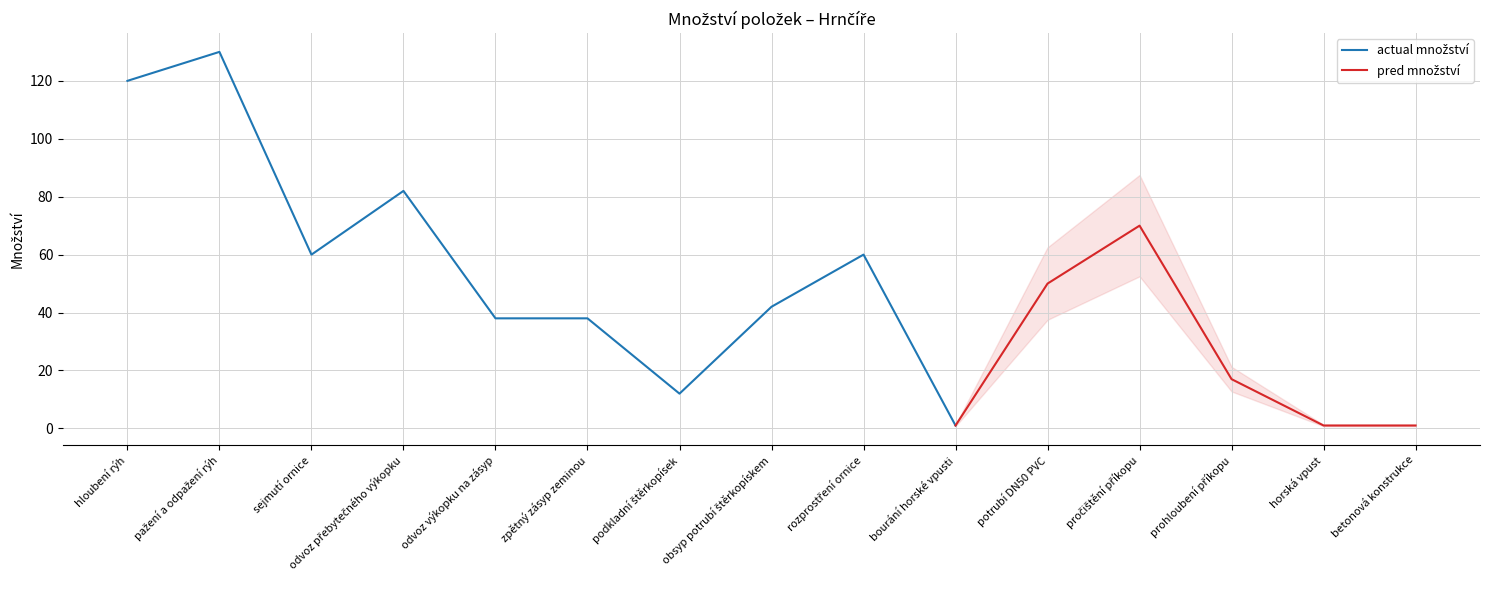

Reading left to right, list all the values displayed in this chart.

120	130	60	82	38	38	12	42	60	1	50	70	17	1	1